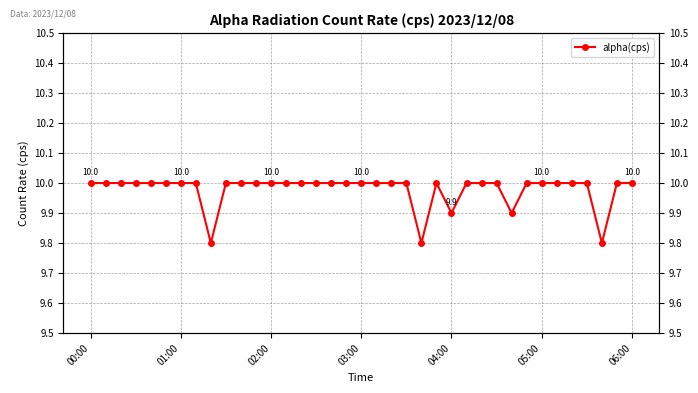

At which category does the chart reach its peak across all series?

00:00